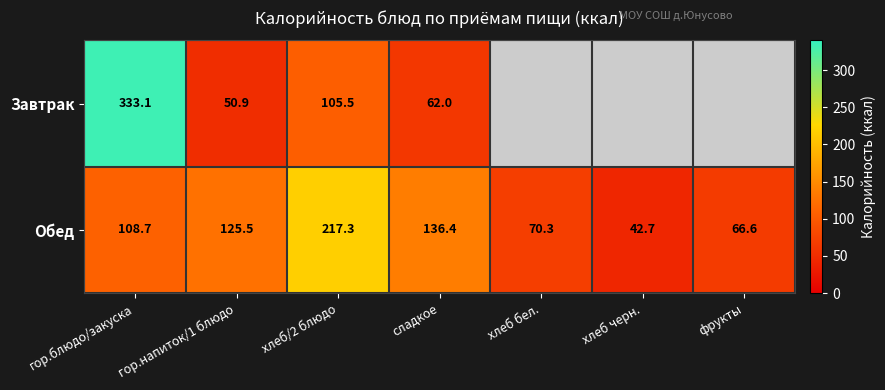

The Обед series shows 66.6 at фрукты. True or false?

True